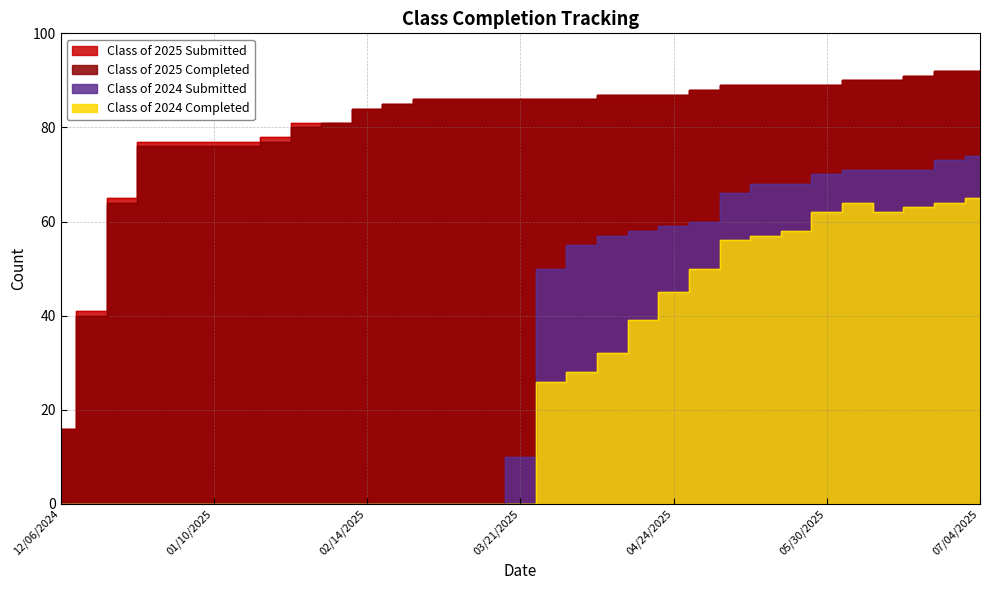

What are all the series names shown in the legend?

Class of 2024 Completed, Class of 2024 Submitted, Class of 2025 Completed, Class of 2025 Submitted